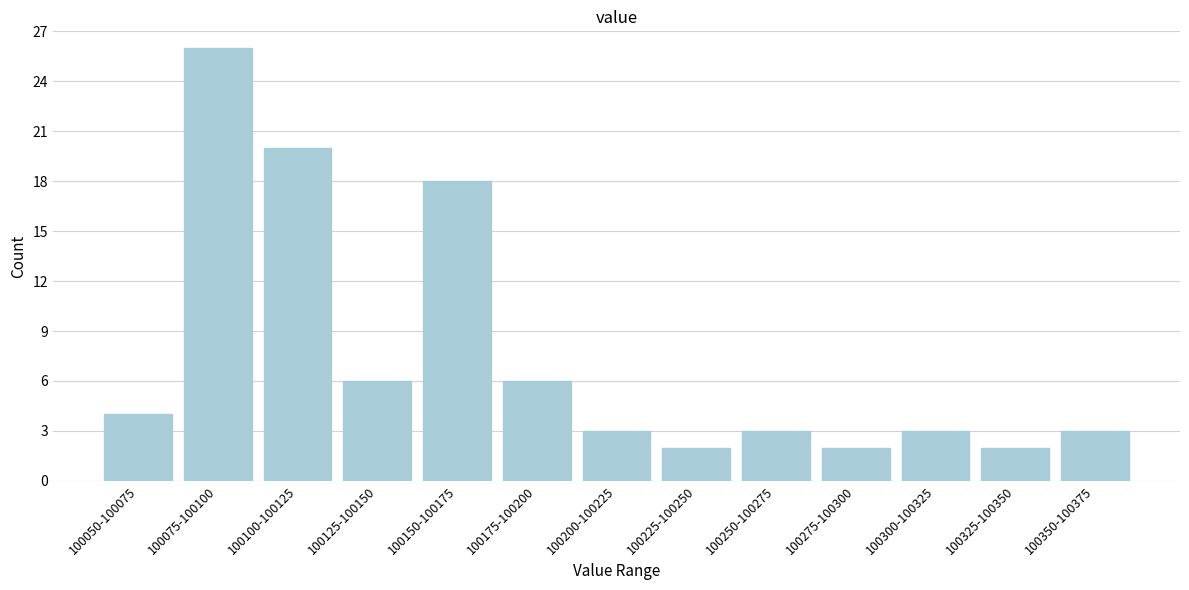

Reading right to left, extract all data points from this chart.

100350-100375=3	100325-100350=2	100300-100325=3	100275-100300=2	100250-100275=3	100225-100250=2	100200-100225=3	100175-100200=6	100150-100175=18	100125-100150=6	100100-100125=20	100075-100100=26	100050-100075=4